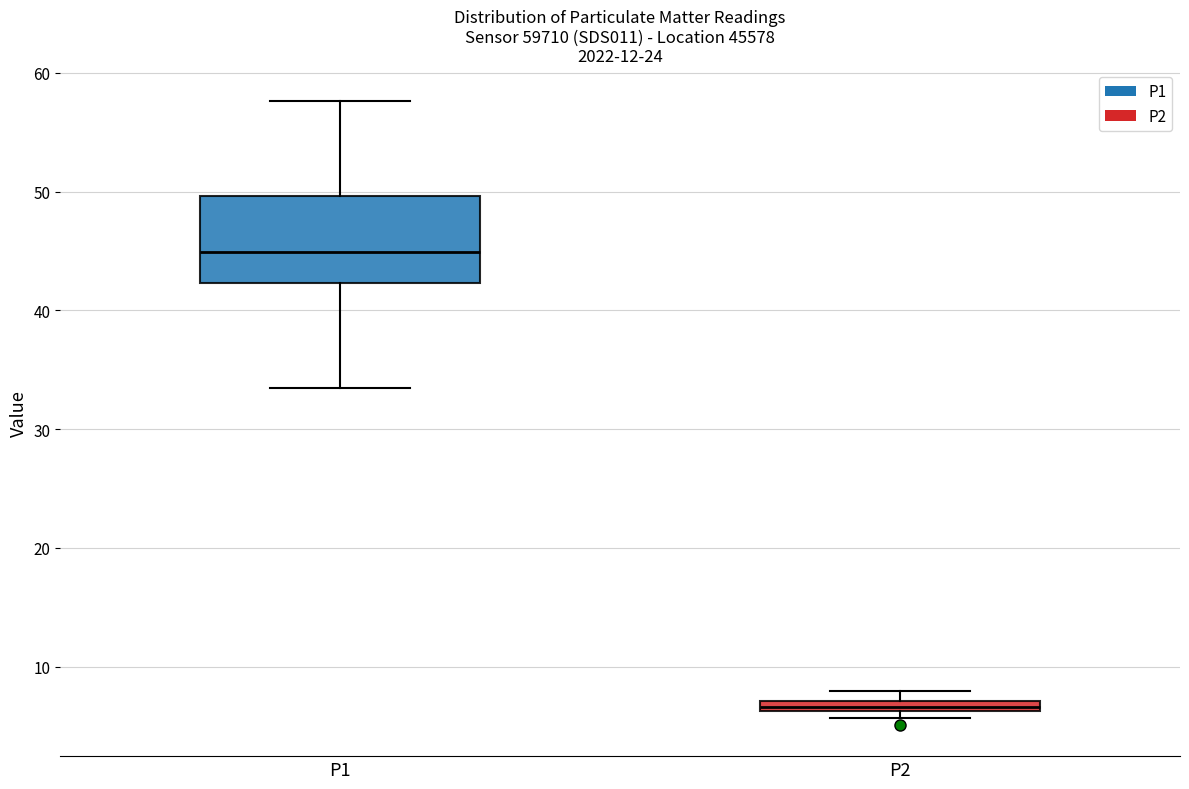

Where is the lower edge of the box for P2 on the y-axis? The values are not printed on the chart, so give them approximately, as read against the axis.

6